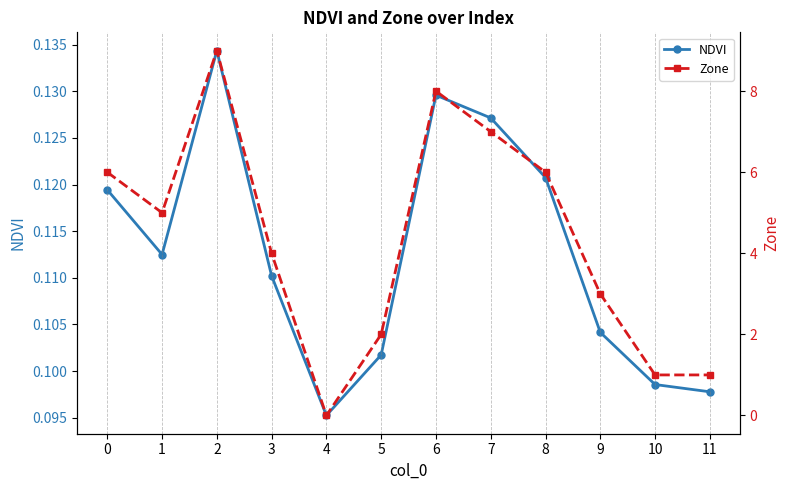

What is the value of the Zone point at the 1st from the left?

6.0